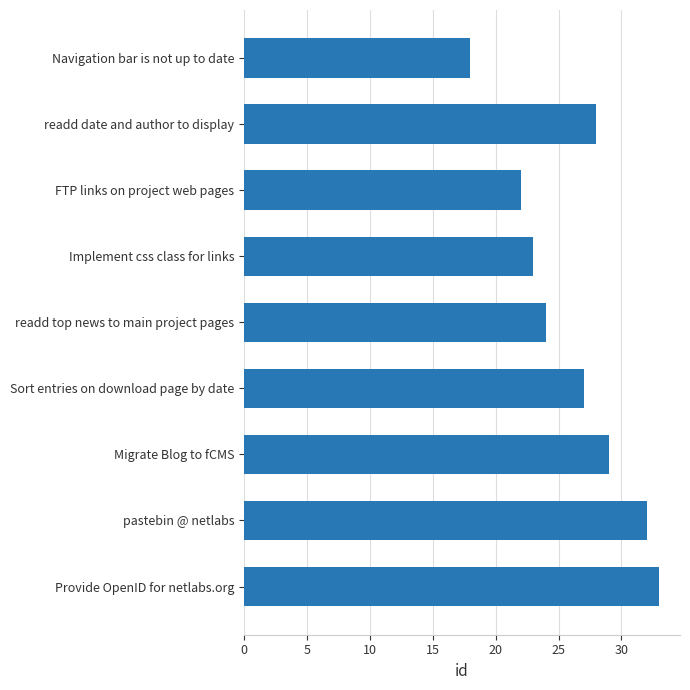

What is the value of the 2nd bar from the top?

28